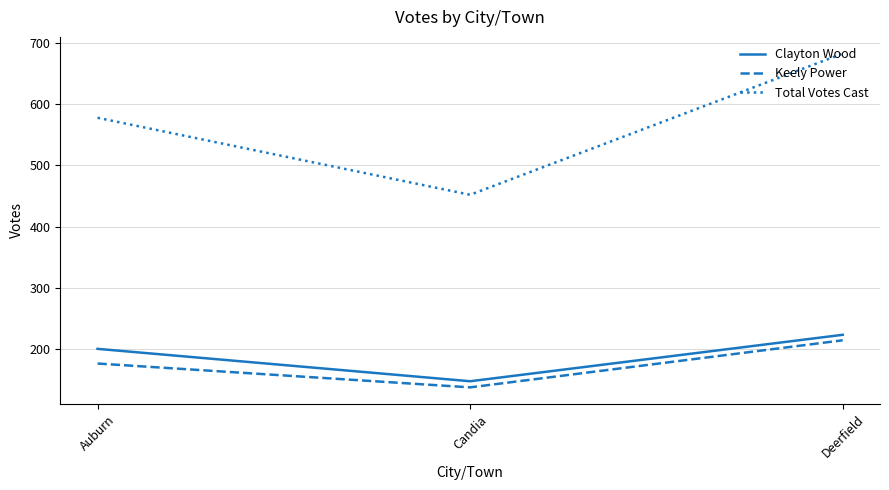

Reading left to right, transcribe all the data shown in this chart.

Clayton Wood: Auburn=200	Candia=147	Deerfield=223
Keely Power: Auburn=176	Candia=137	Deerfield=214
Total Votes Cast: Auburn=578	Candia=452	Deerfield=683